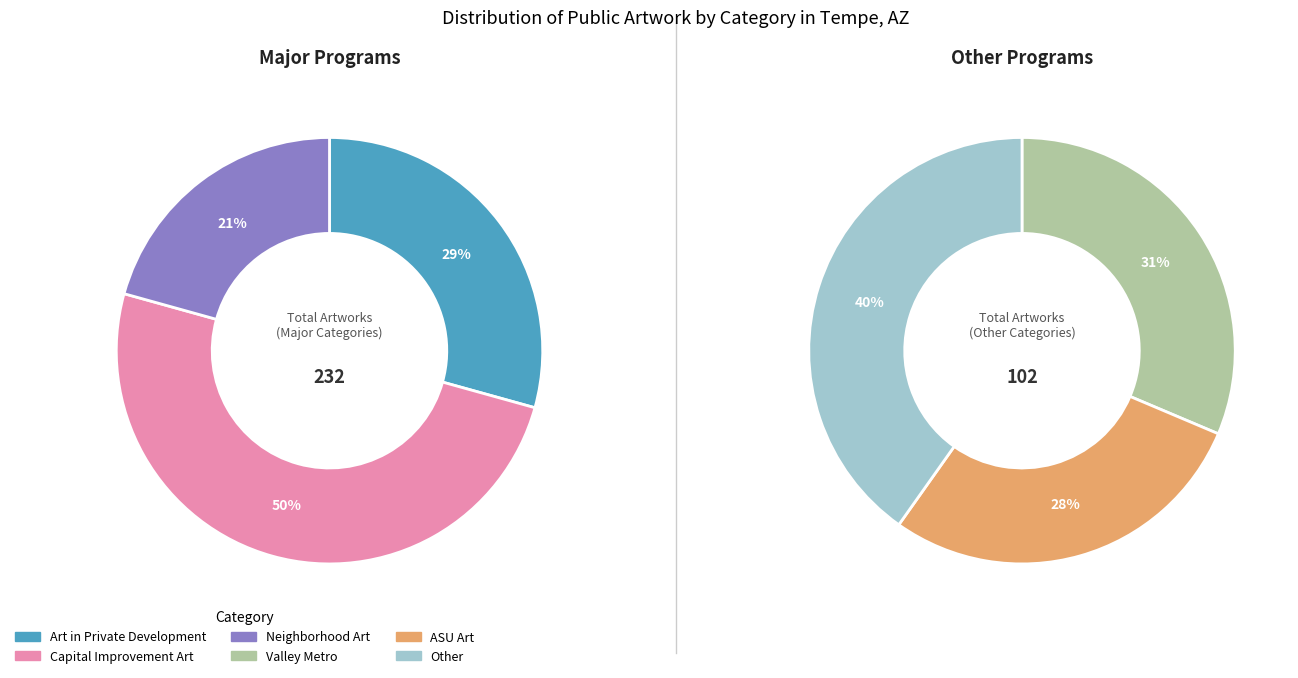

How much of the chart is everything except ASU Art?

91.3%